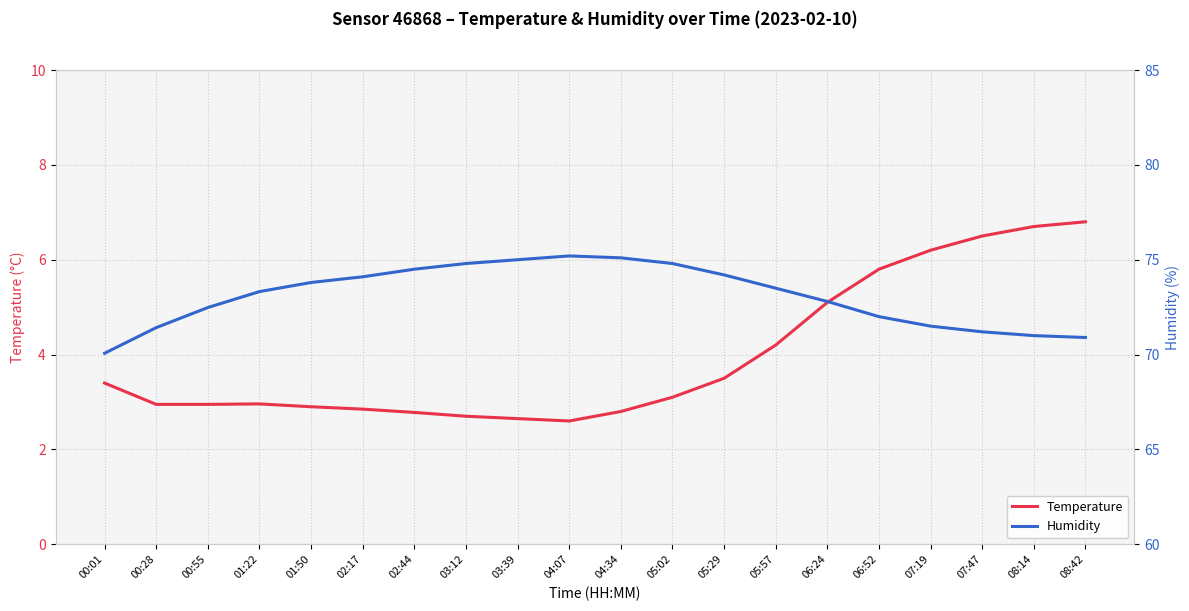

Is it true that Temperature equals 6.2 at 07:19?

True